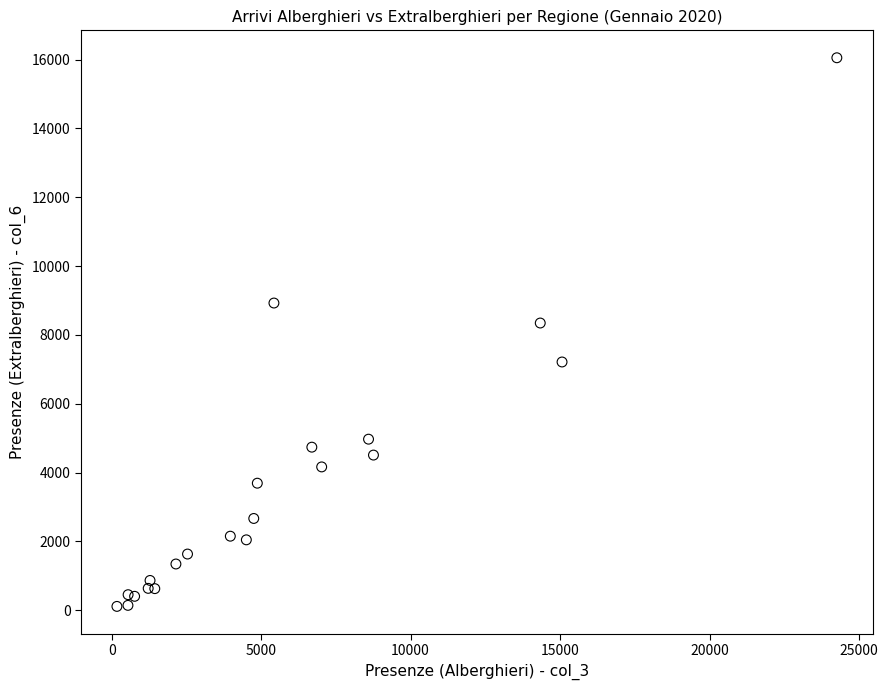

What Y value in the scatter plot is closest to 8081?

8344